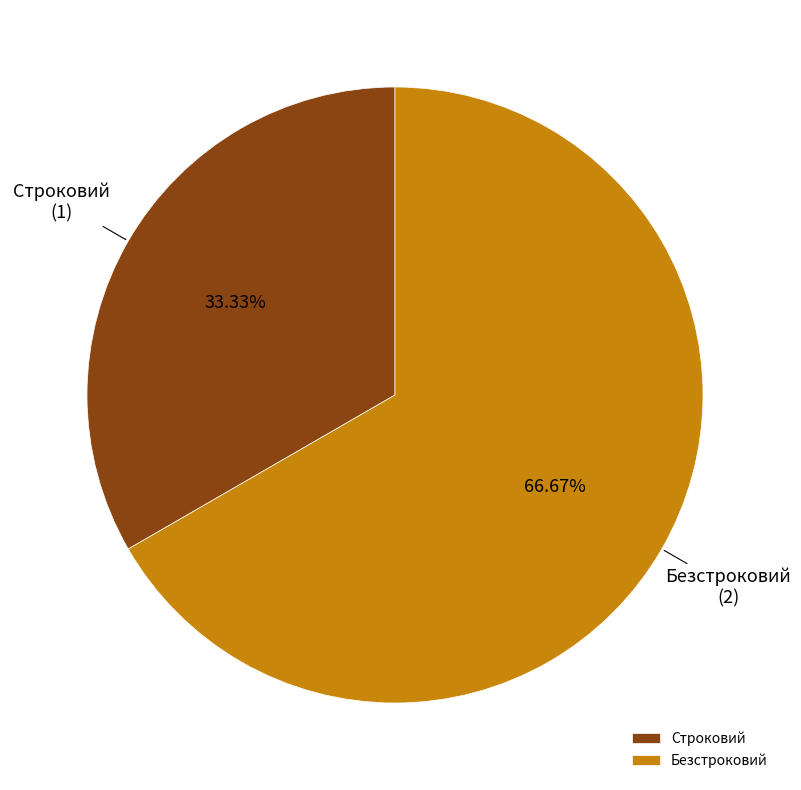

How many segments does this pie chart have?

2